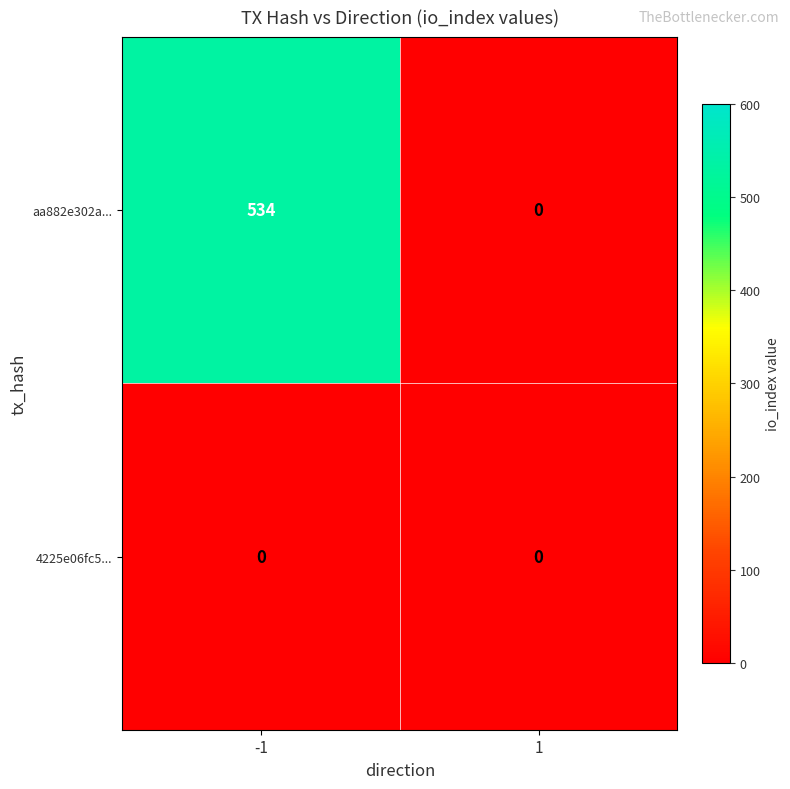

At which category is the sum across all series the highest?

-1